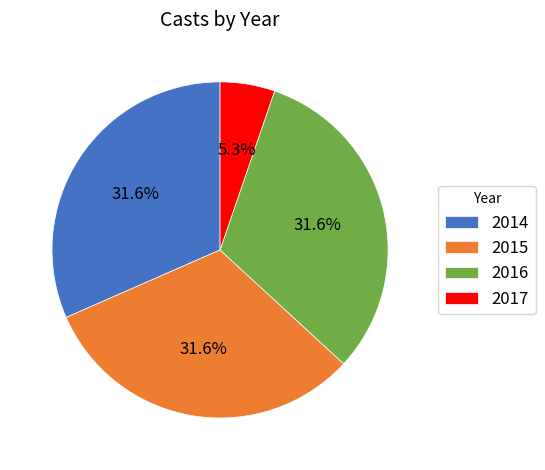

Is there a majority slice in this chart?

No